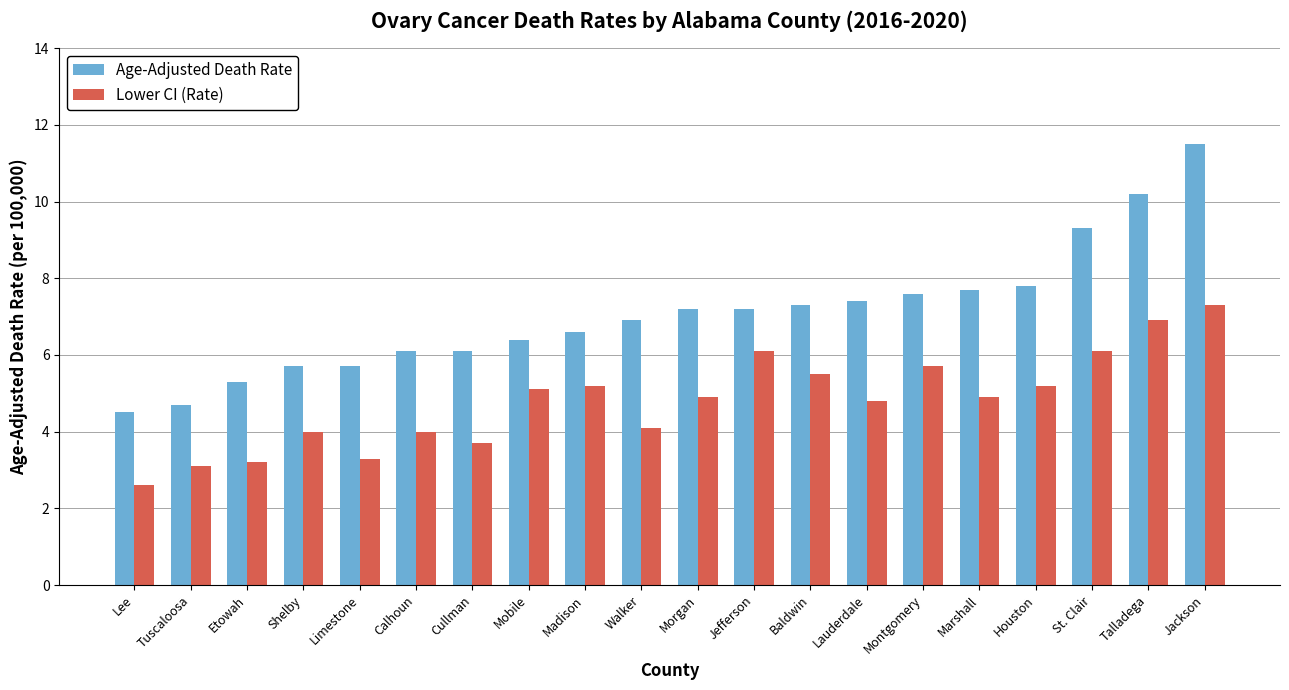

How many series are shown in this chart?

2